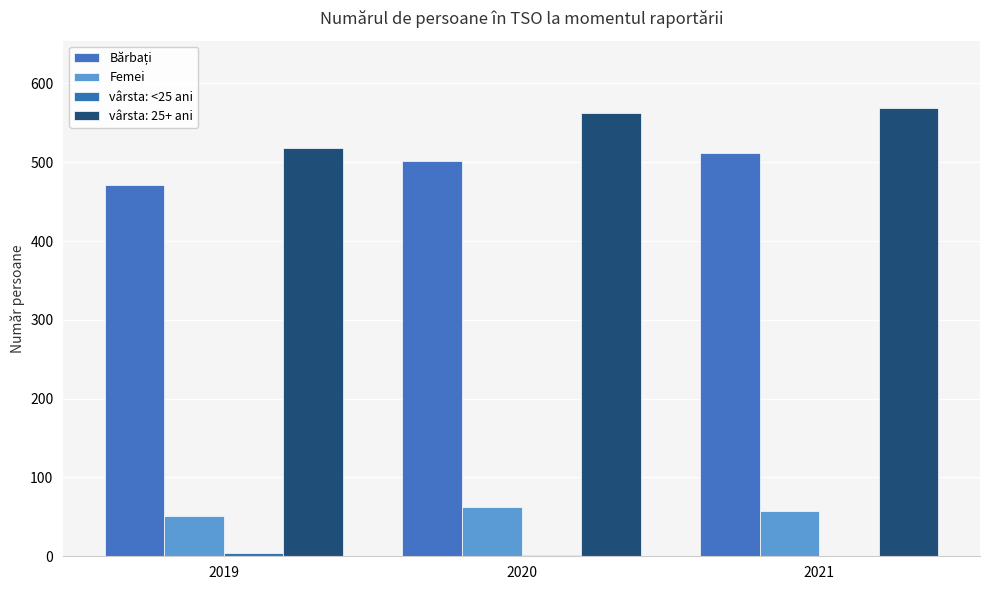

How many groups of bars are there?

3